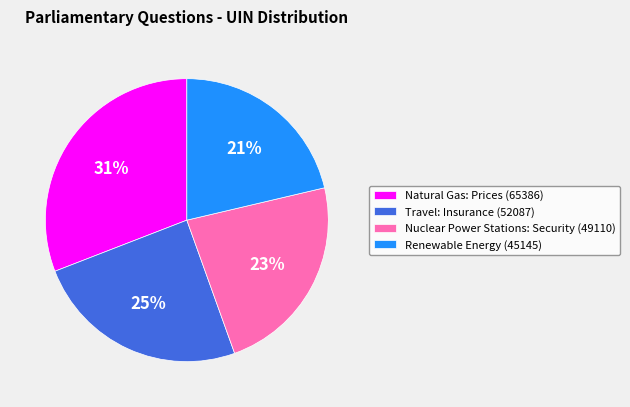

To the nearest percent, what is the combined percentage of Nuclear Power Stations: Security and Natural Gas: Prices?

54%